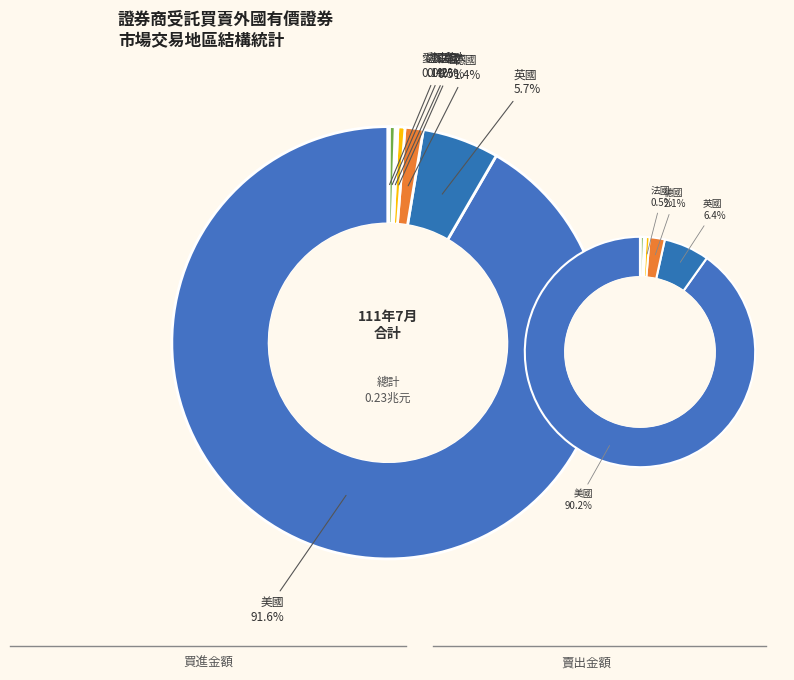

To the nearest percent, what is the difference between the largest and smallest slice percentages?

92%